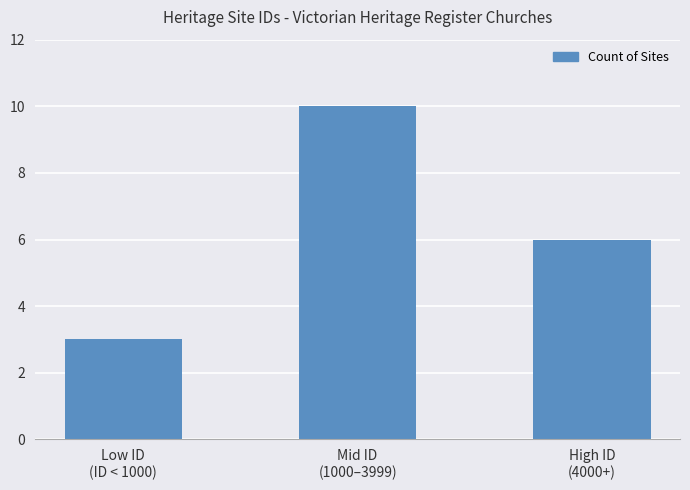

Does the chart contain stacked bars?

No